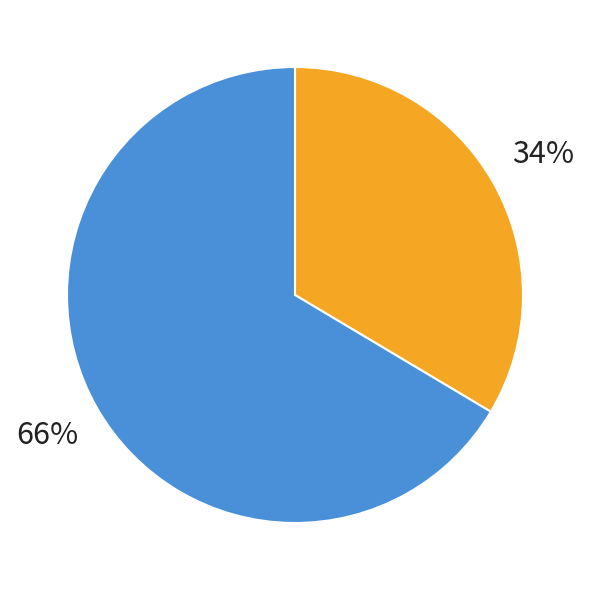

To the nearest percent, what is the average slice percentage?

50%